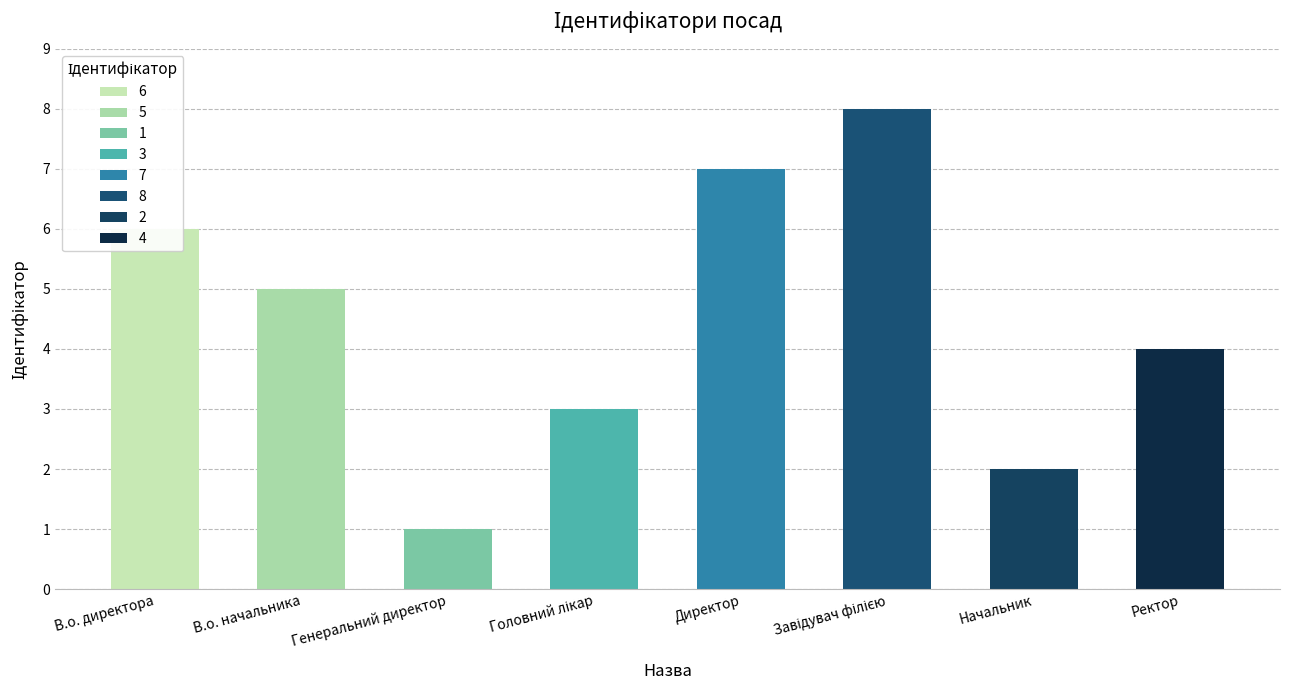

What is the label of the 8th bar from the right?

В.о. директора